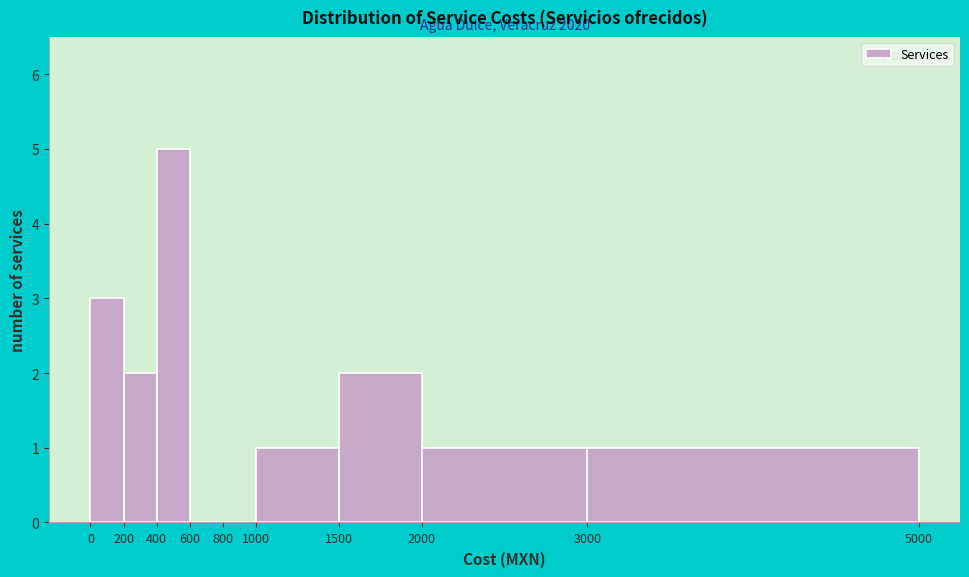

Over which range of the x-axis is the bar tallest?

400 to 600